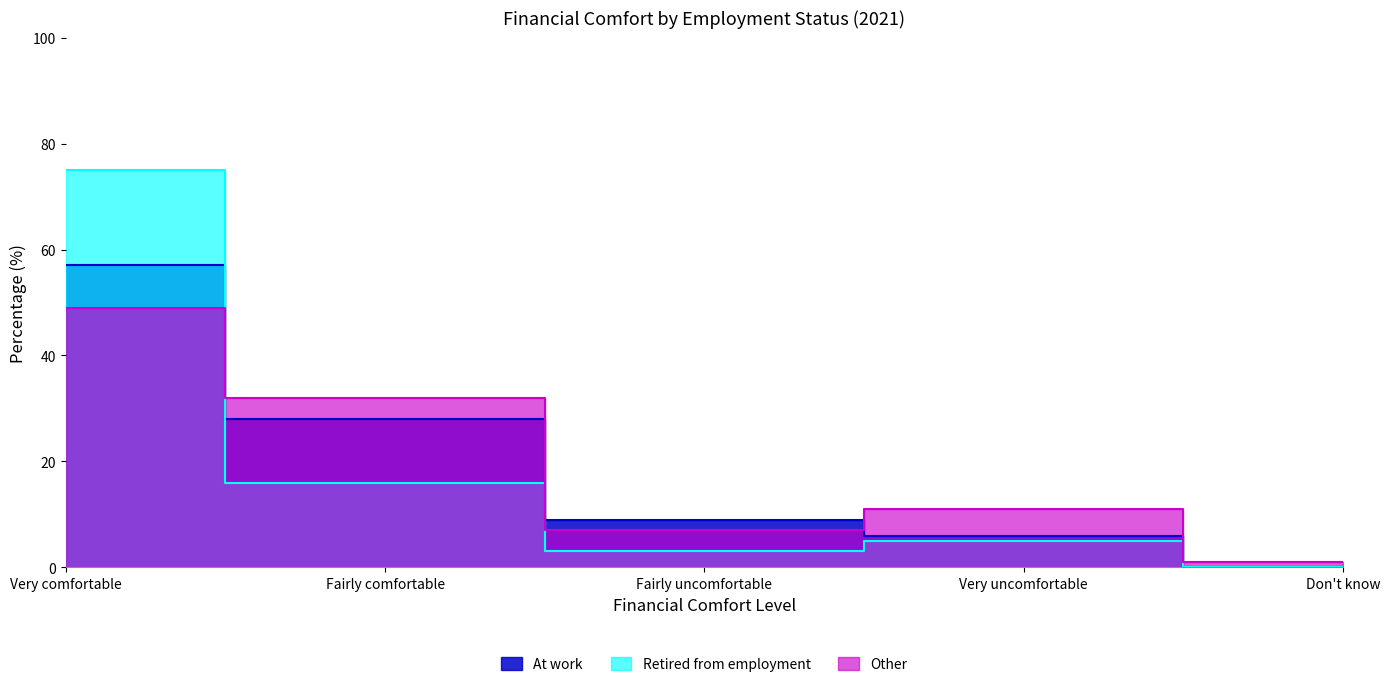

What is the sum of all Other values?

100